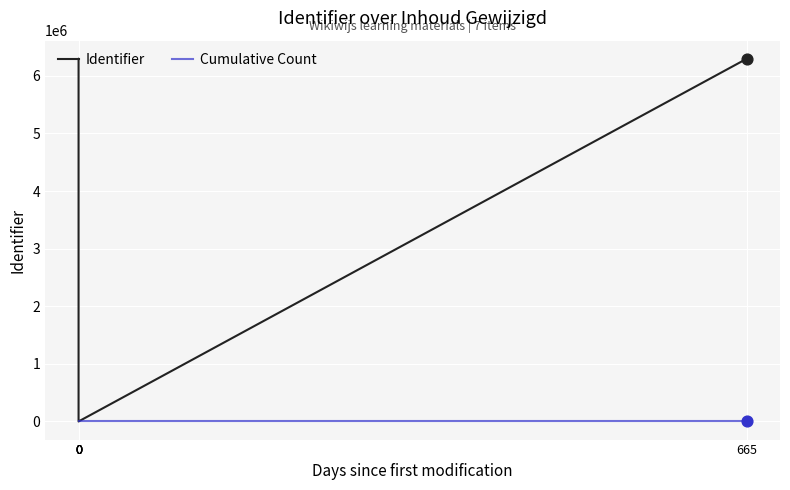

At which category is the sum across all series the highest?

665